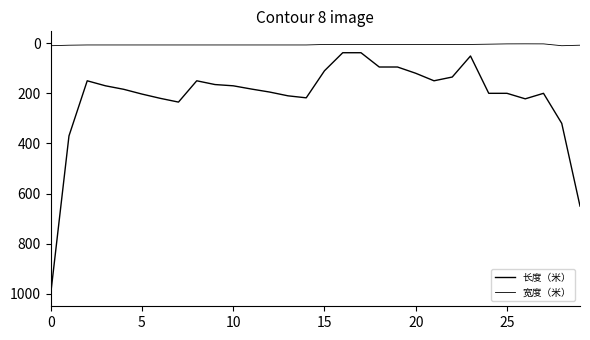

How many lines are shown in the chart?

2